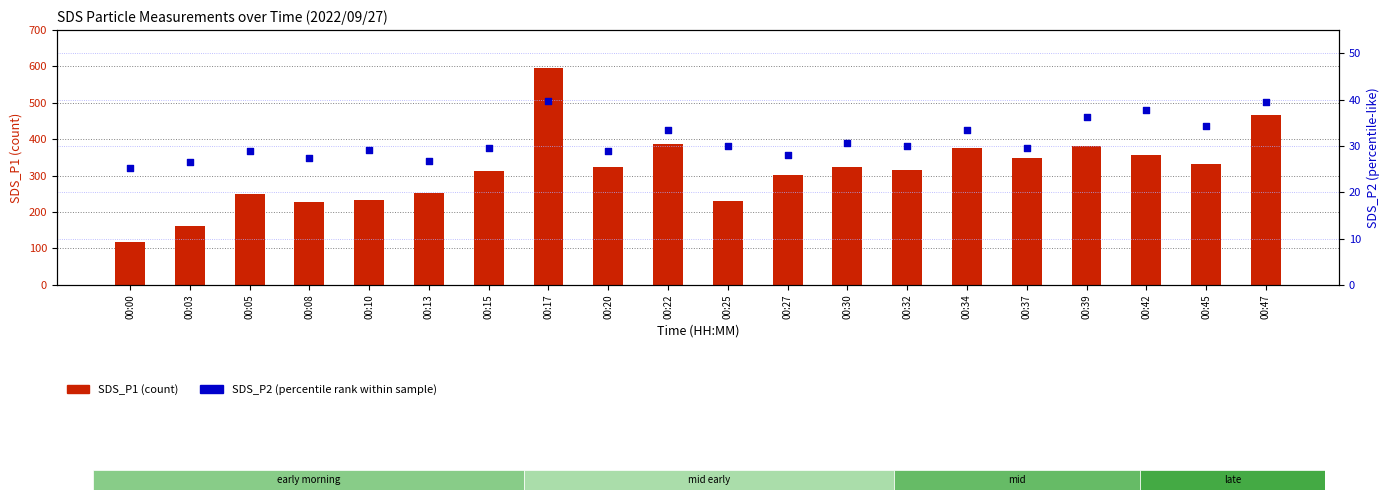

What is the total value across all series at 00:05?

278.2